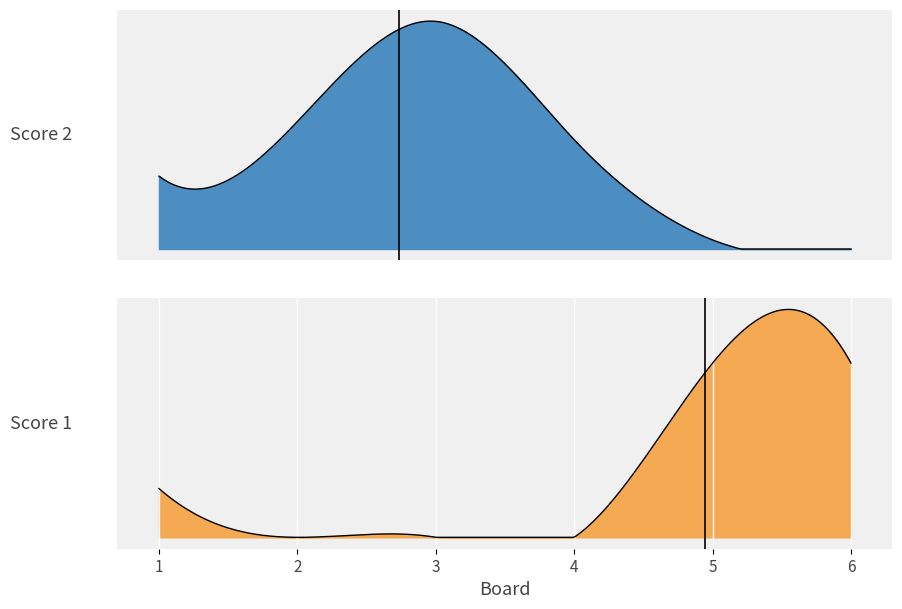

Where is Score 2 nearest to the value 12?

4